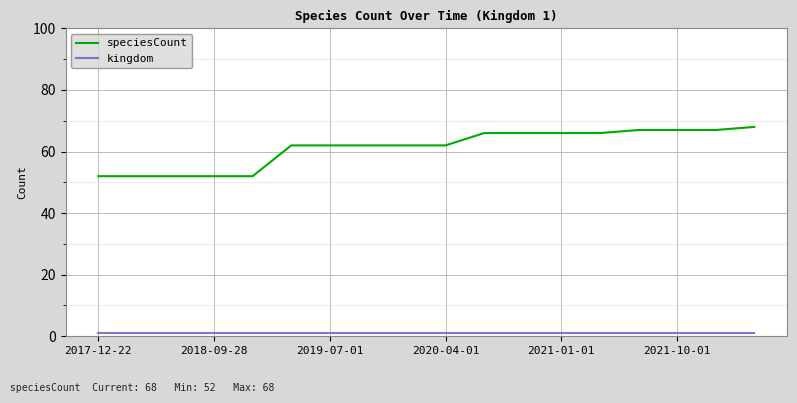

Which series has the largest total across all categories?

speciesCount